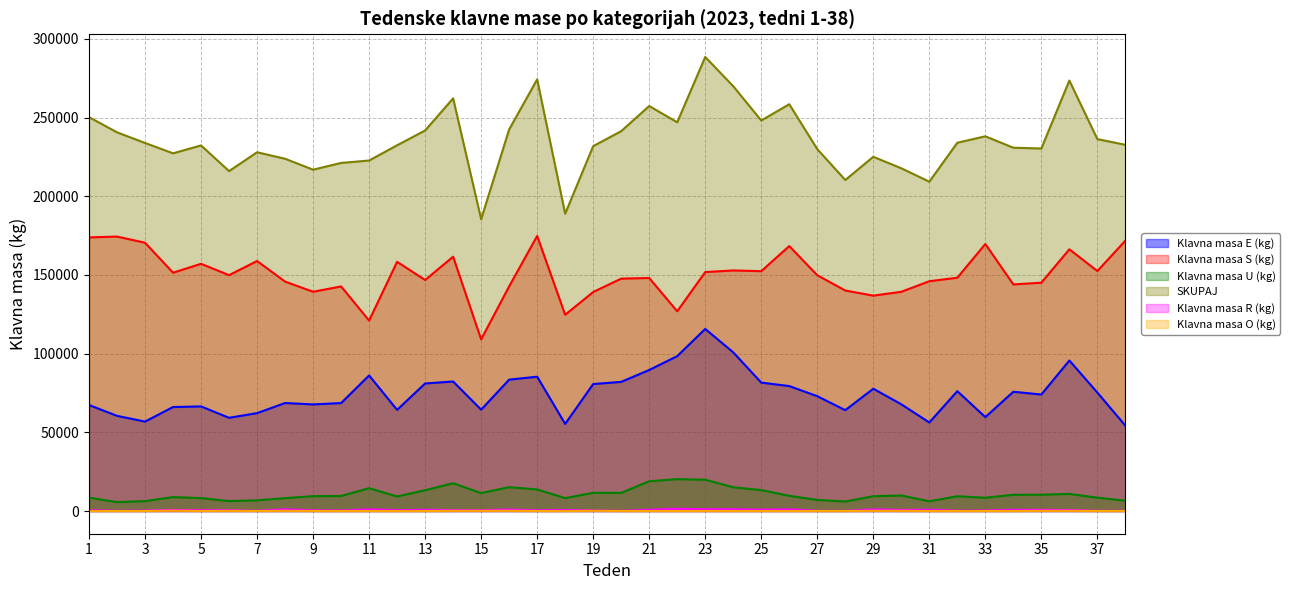

Is it true that Klavna masa O (kg) equals -149 at 20?

False